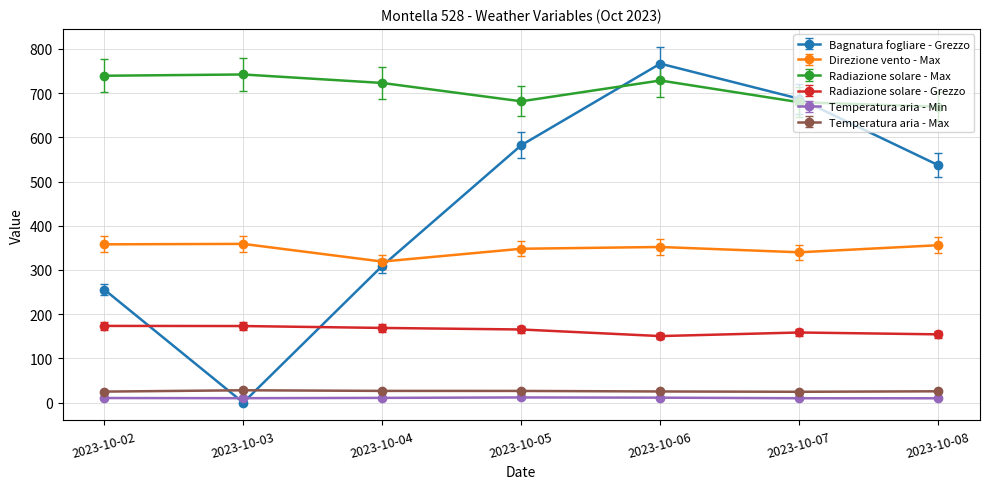

True or false: Bagnatura fogliare - Grezzo and Temperatura aria - Max cross at least once.

True